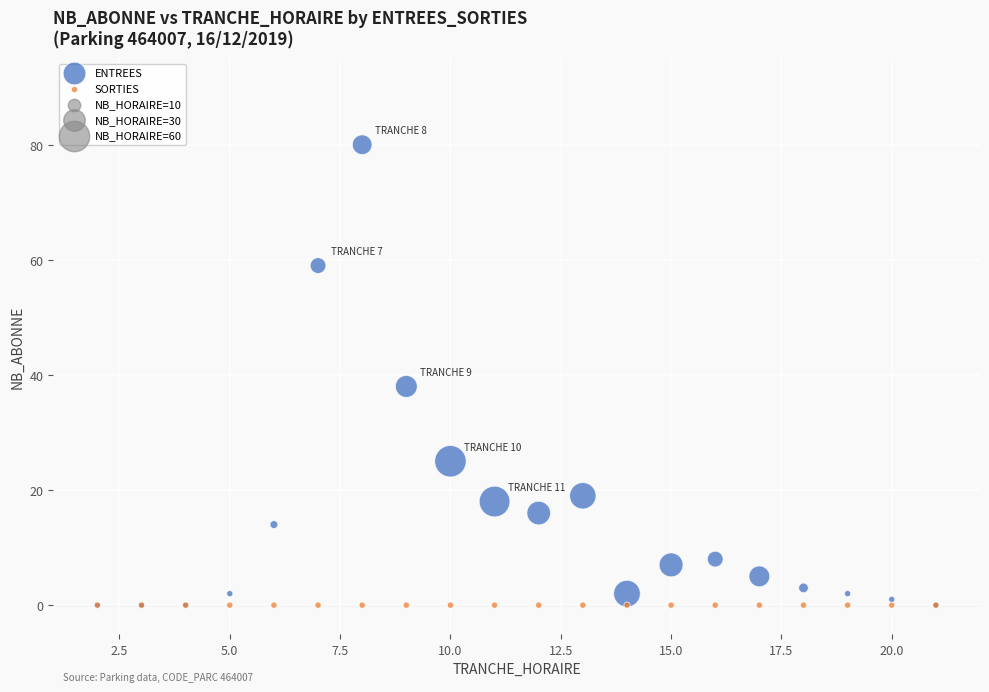

In the ENTREES series, what Y value is closest to 40?

38